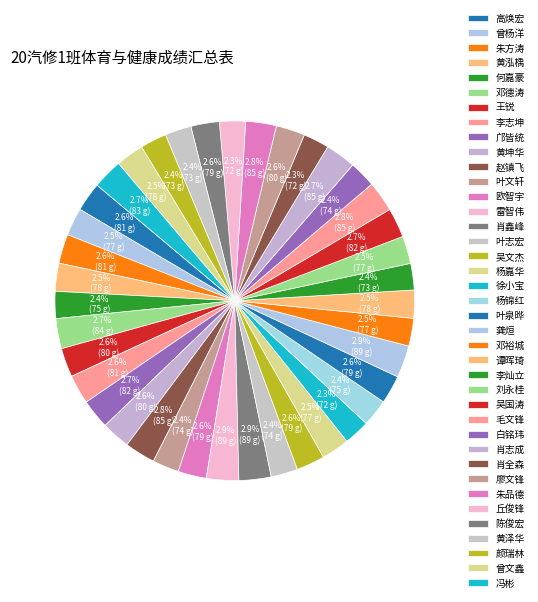

How many segments does this pie chart have?

39